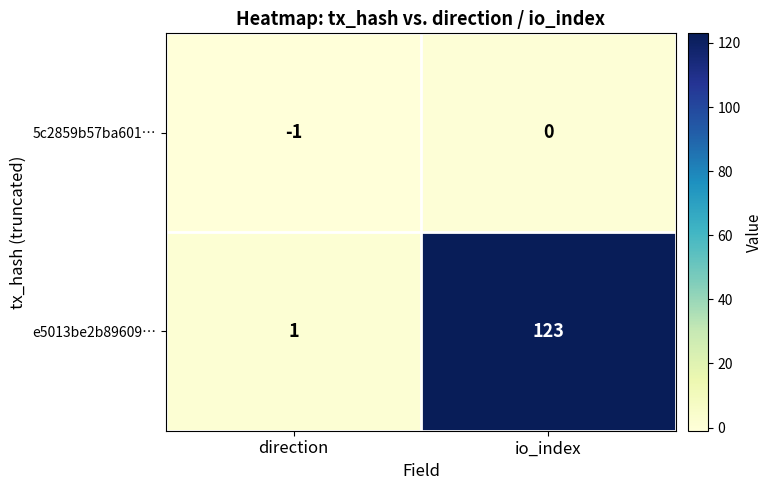

What is the sum of all e5013be2b89609… values?

124